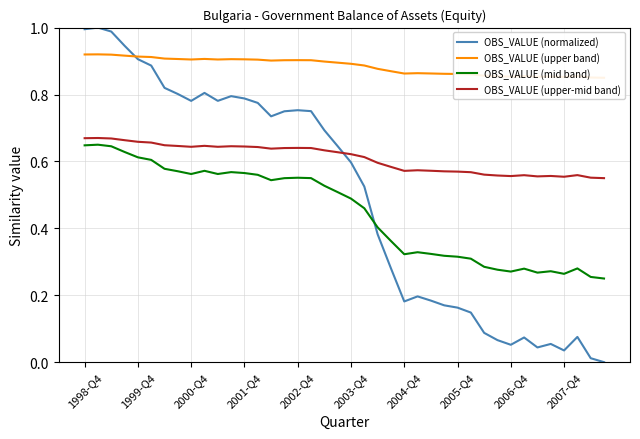

What is the average value of the OBS_VALUE (mid band) series?

0.4